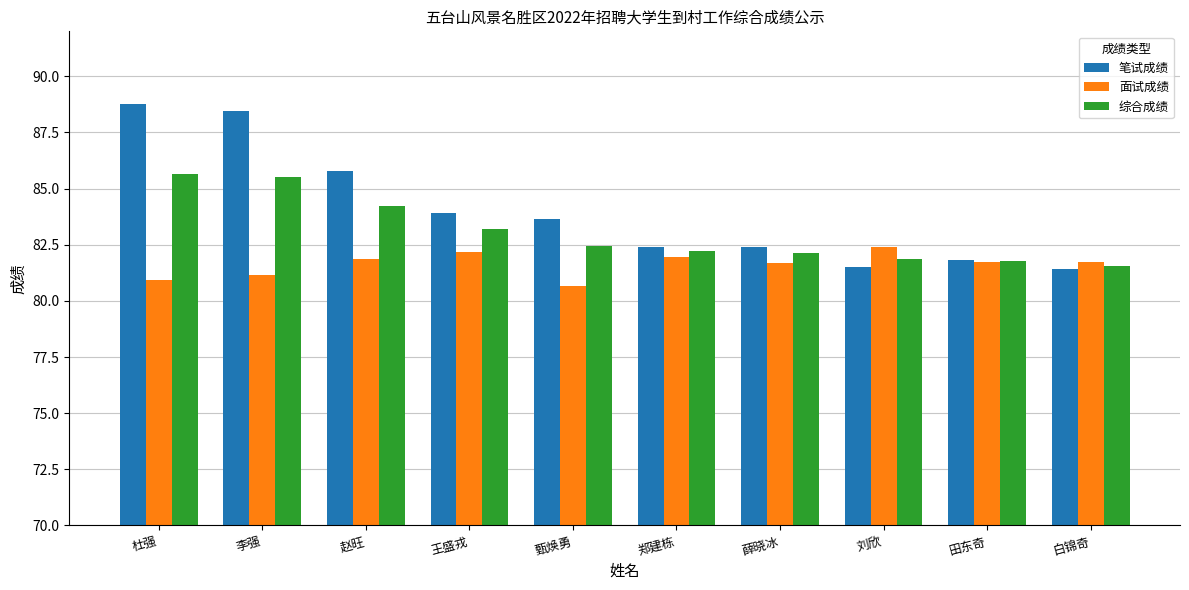

What is the sum of the 综合成绩 values at 刘欣 and 杜强?

167.5